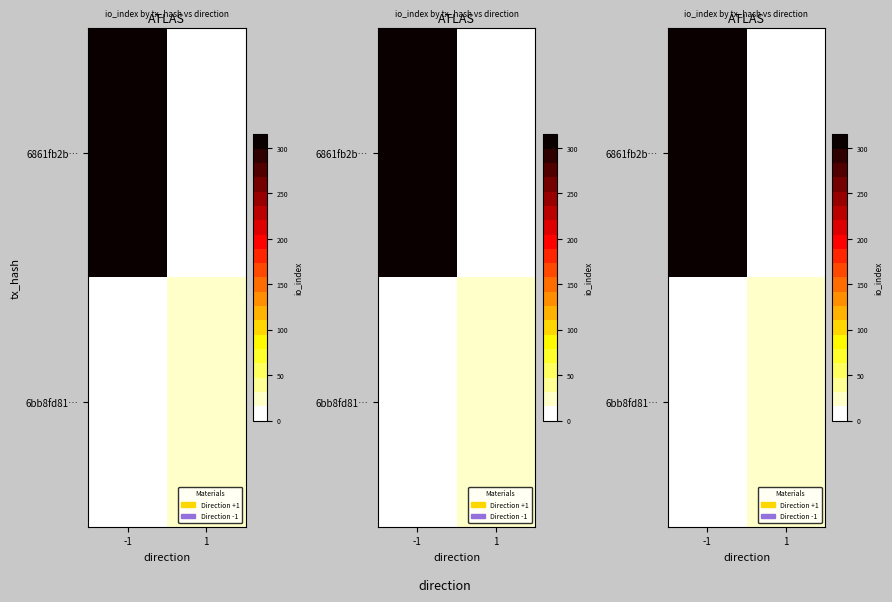

What is the highest value of the 6bb8fd81… series?

24